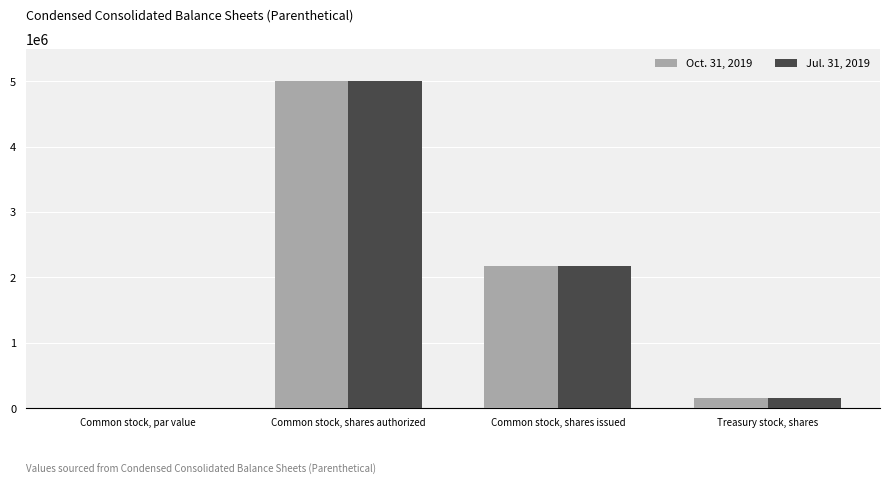

Reading right to left, list all the values displayed in this chart.

Oct. 31, 2019: Treasury stock, shares=162517	Common stock, shares issued=2178297	Common stock, shares authorized=5000000	Common stock, par value=1
Jul. 31, 2019: Treasury stock, shares=162517	Common stock, shares issued=2178297	Common stock, shares authorized=5000000	Common stock, par value=1